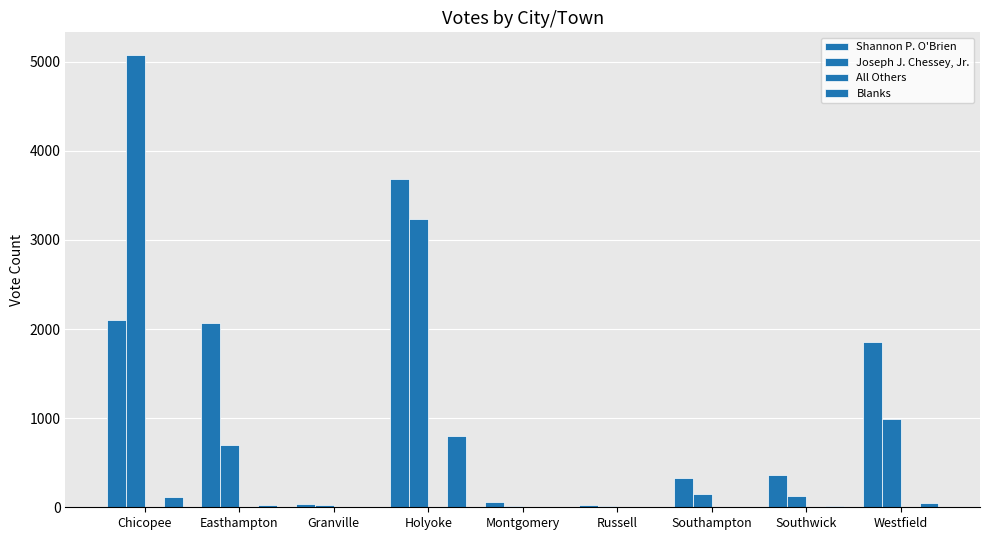

The value of Joseph J. Chessey, Jr. at Easthampton is 695. True or false?

True